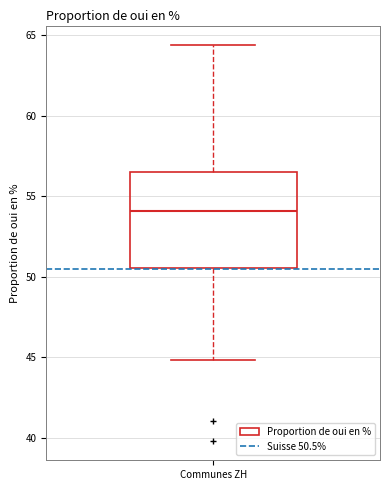

Where is the upper edge of the box for Communes ZH on the y-axis? The values are not printed on the chart, so give them approximately, as read against the axis.

56.5